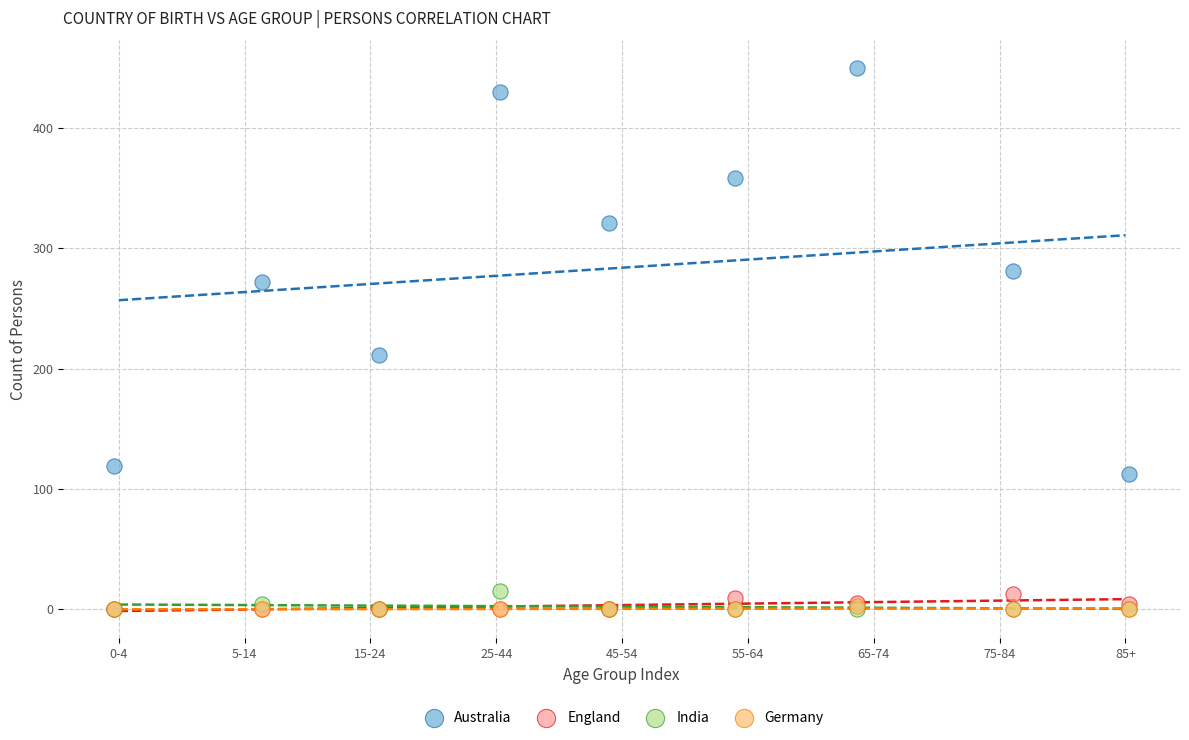

What are all the series names shown in the legend?

Australia, England, India, Germany